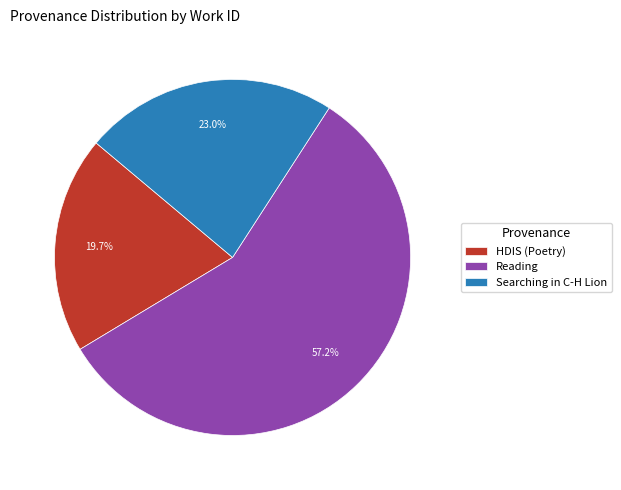

Is there a majority slice in this chart?

Yes